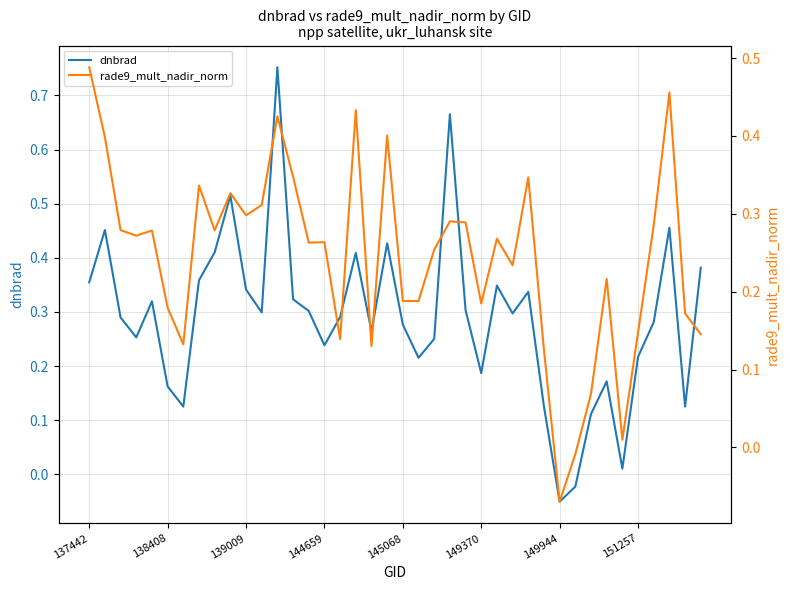

The rade9_mult_nadir_norm series shows 0.1 at 145068. True or false?

False